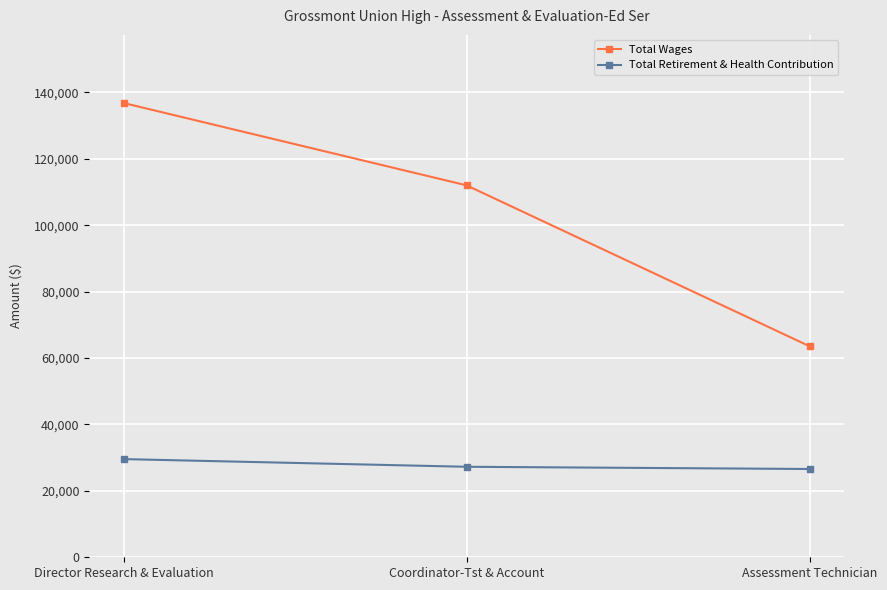

What is the difference between the second highest and minimum values in the Total Retirement & Health Contribution series?

670